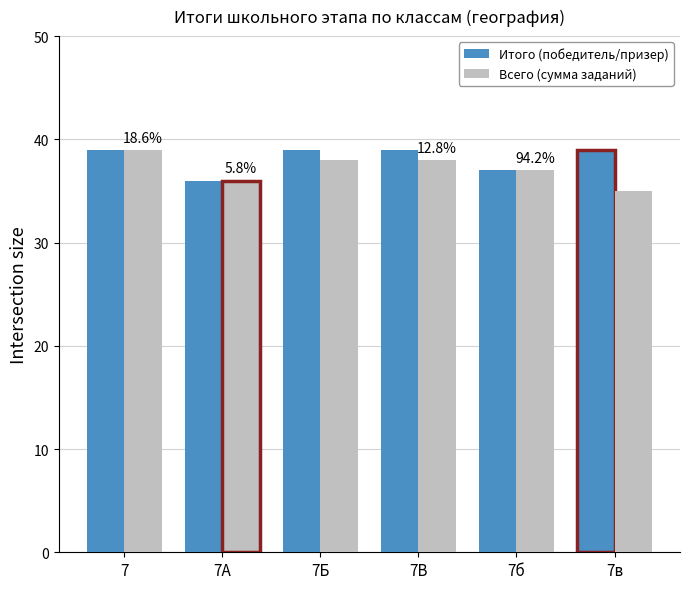

What is the highest value of the Итого (победитель/призер) series?

39